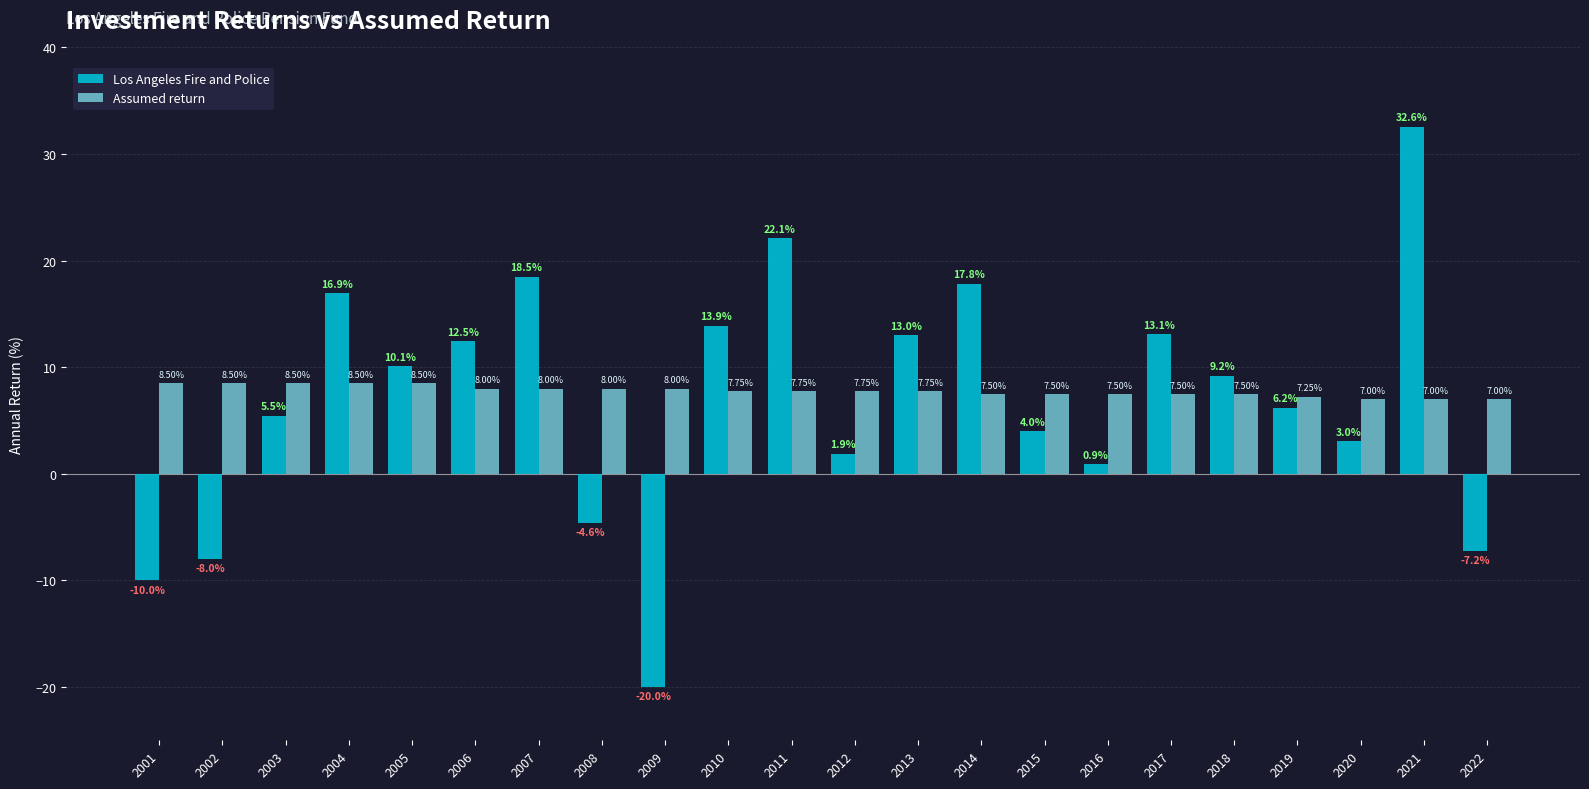

Rank the series by their maximum value, from highest to lowest.

Los Angeles Fire and Police, Assumed return